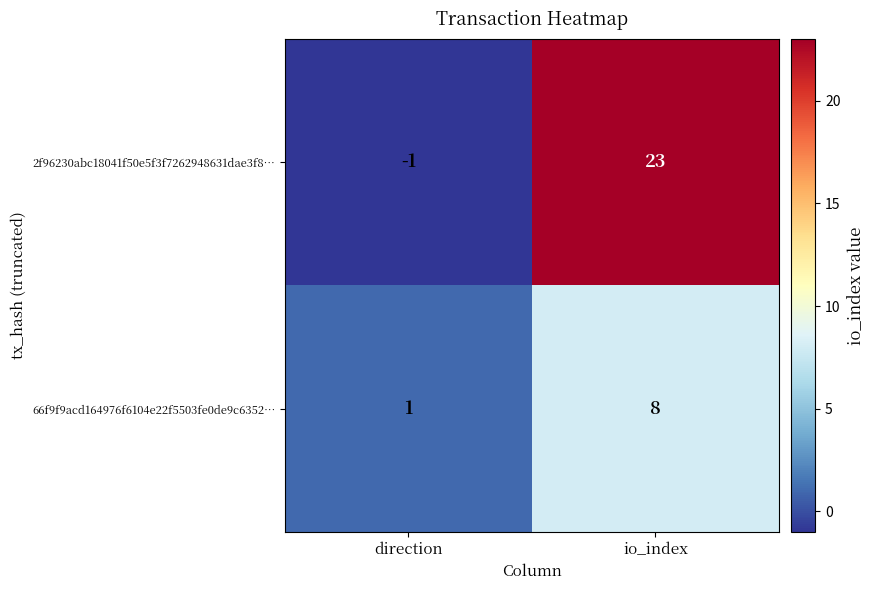

Reading left to right, list all the values displayed in this chart.

2f96230abc18041f50e5f3f7262948631dae3f8…: -1	23
66f9f9acd164976f6104e22f5503fe0de9c6352…: 1	8